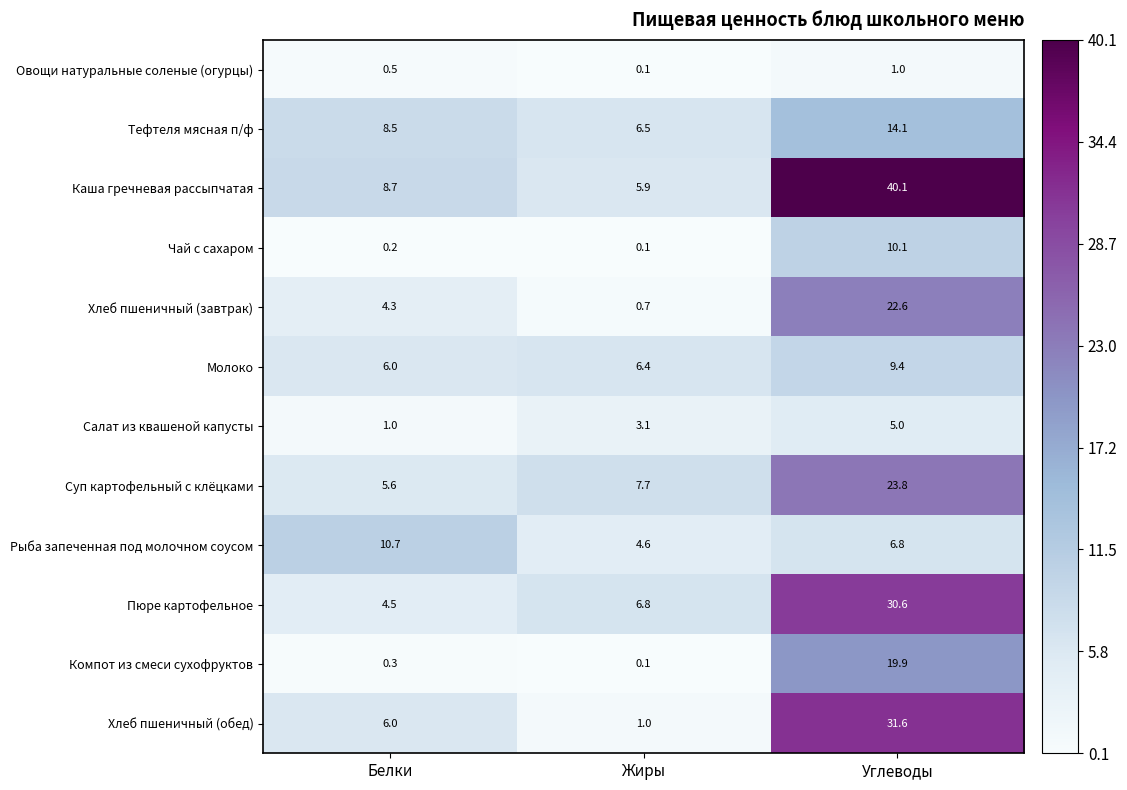

What is the spread (max minus min) of values at Белки?

10.5